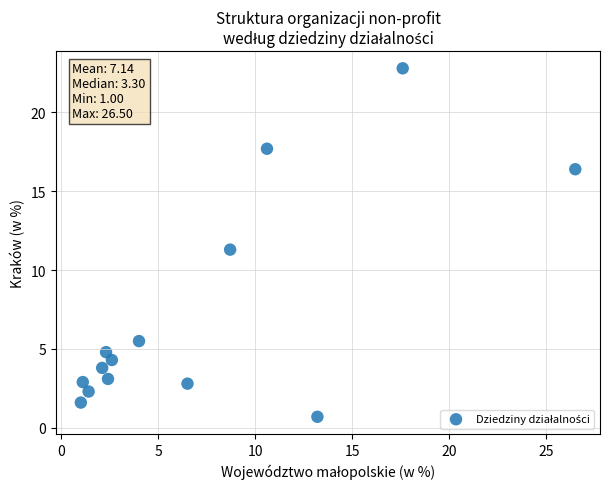

What is the range of X values (max minus min)?

25.5